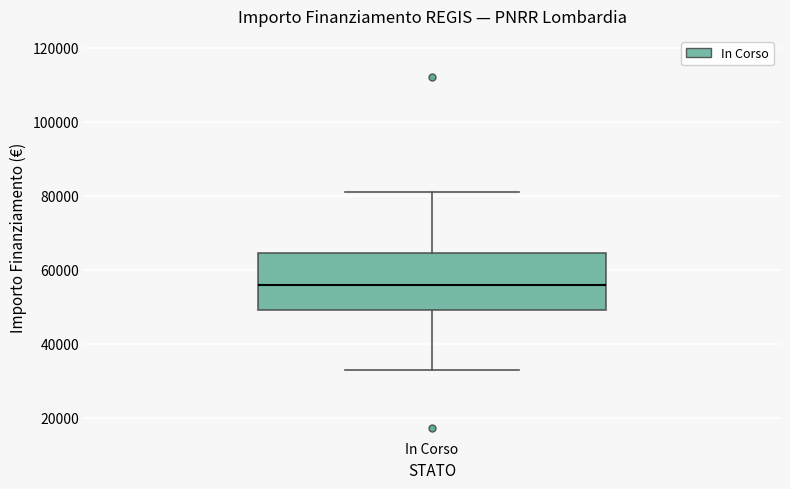

Where does the upper whisker of the box for In Corso end on the y-axis? The values are not printed on the chart, so give them approximately, as read against the axis.

80000